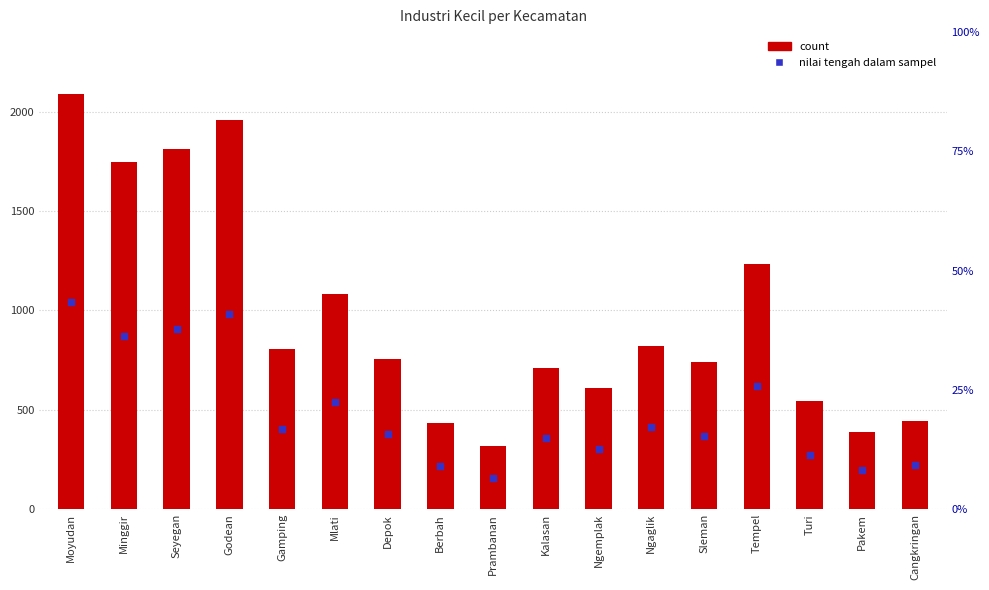

What is the total value across all series at Sleman?

1108.5